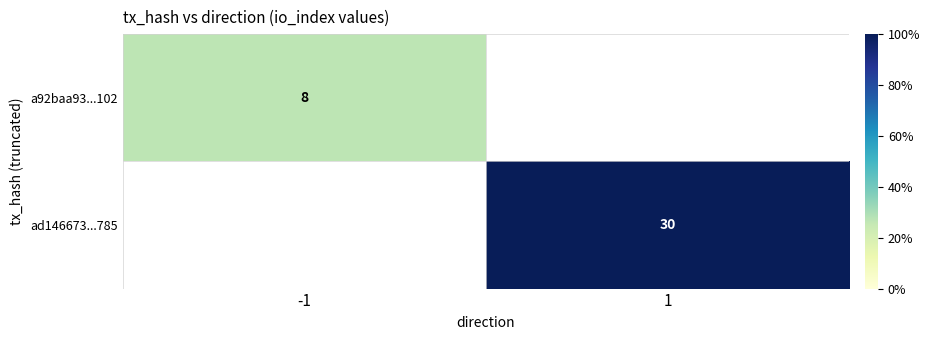

What is the maximum value shown in the chart?

30.0